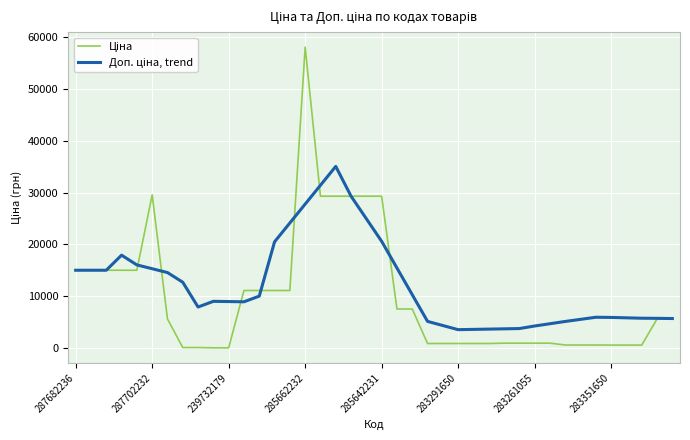

At which category is the sum across all series the highest?

285662232